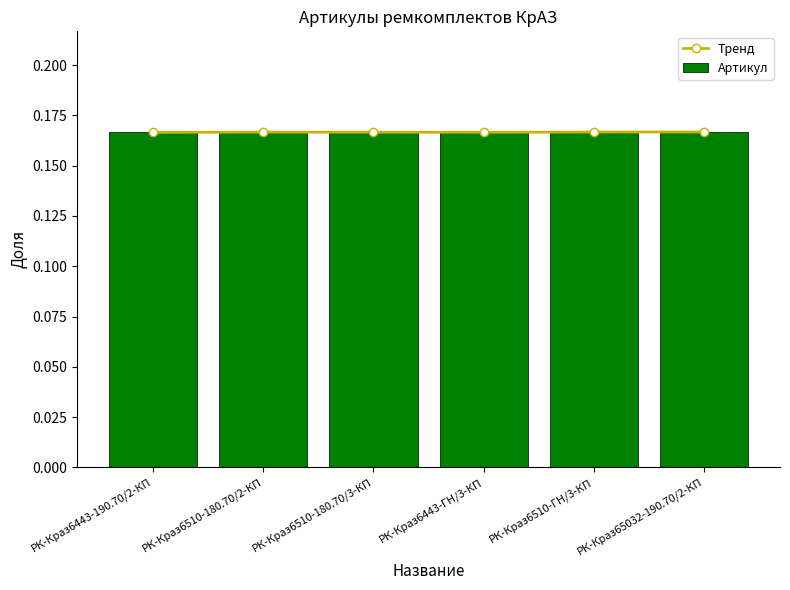

Which has a higher value, РК-Краз6443-190.70/2-КП or РК-Краз6510-ГН/3-КП?

РК-Краз6510-ГН/3-КП